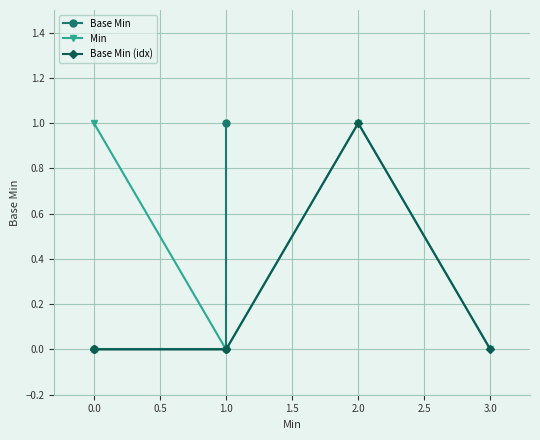

Is it true that Base Min (idx) equals 0 at 1.0?

True